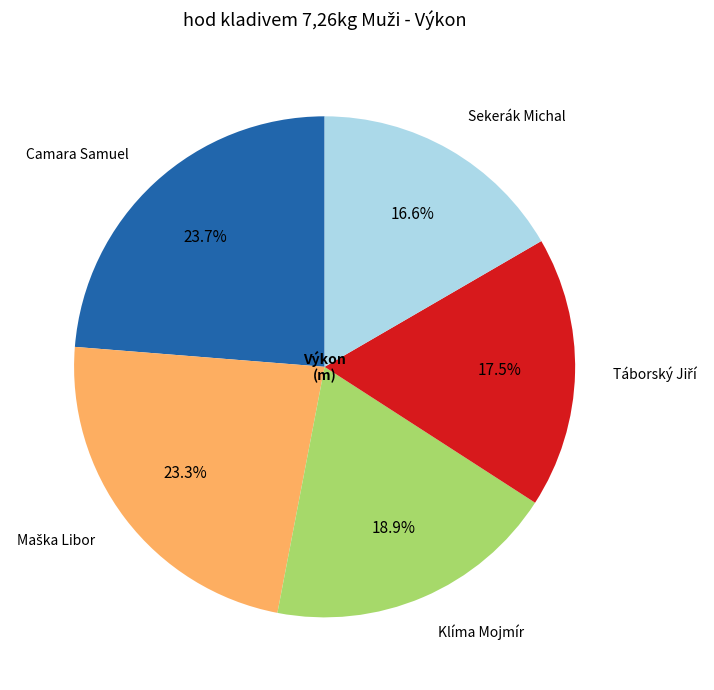

To the nearest percent, what is the difference between the largest and smallest slice percentages?

7%